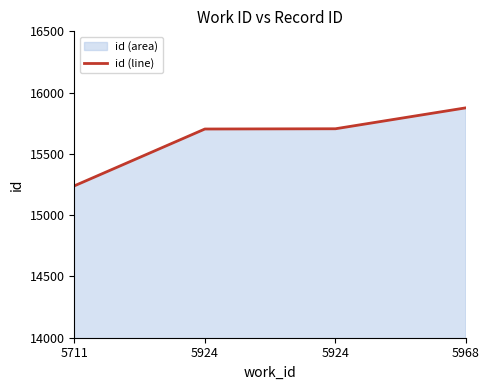

What is the greatest value displayed?

15876